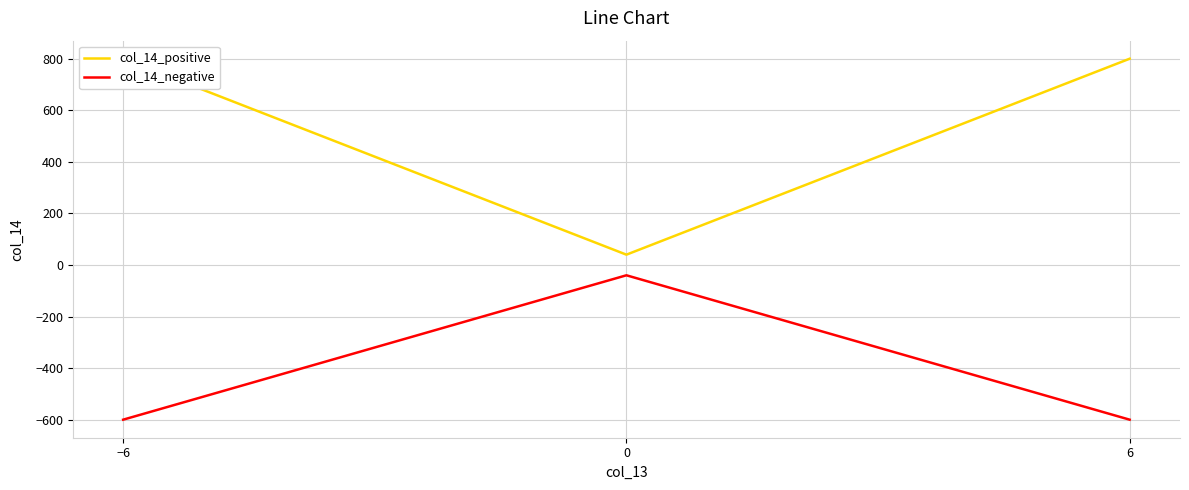

Rank the series by their maximum value, from lowest to highest.

col_14_negative, col_14_positive